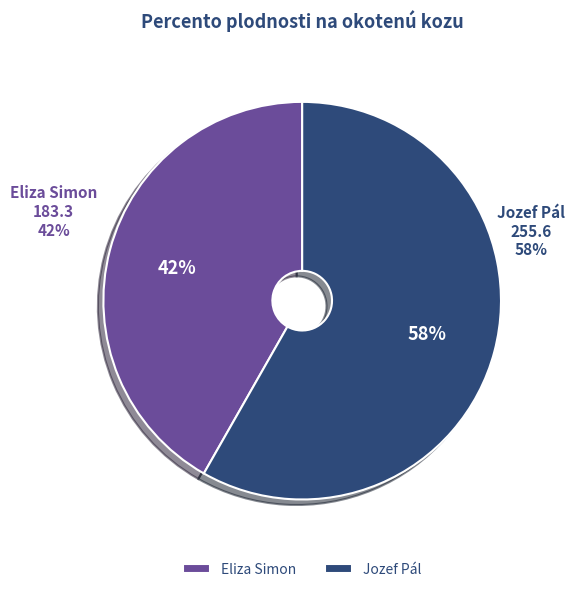

The Jozef Pál slice represents 58% of the pie. True or false?

True